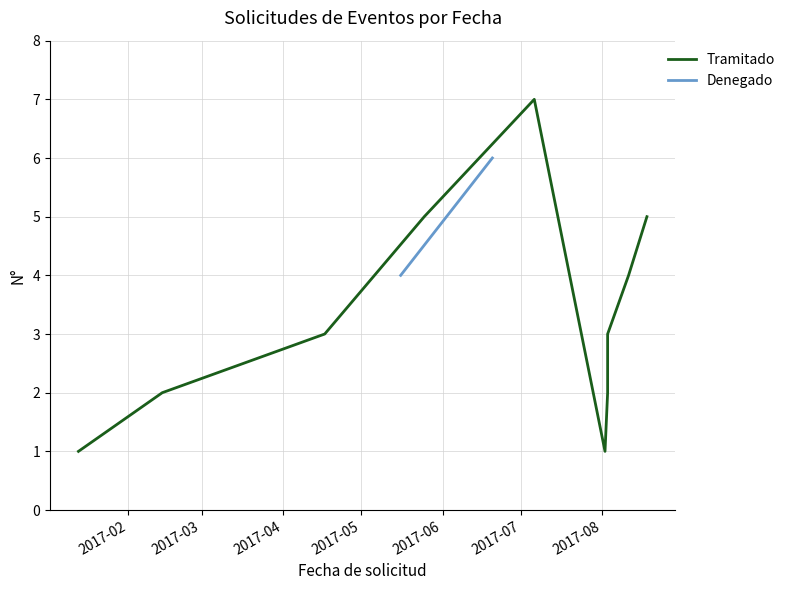

List the labels in order of value, largest first.

2017-07-06, 2017-05-25, 2017-08-18, 2017-08-11, 2017-04-17, 2017-08-03, 2017-02-14, 2017-08-03, 2017-01-13, 2017-08-02